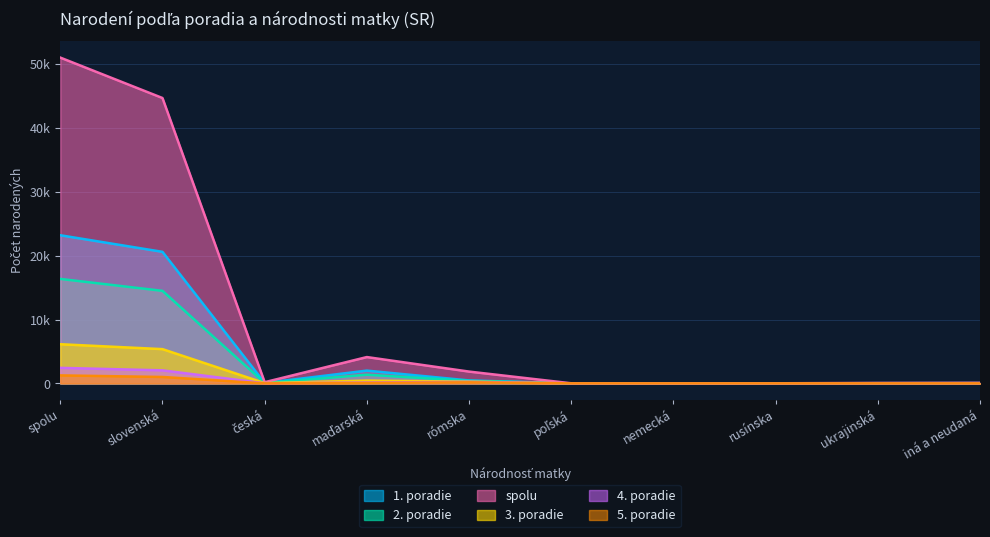

How many values in the 4. poradie series exceed 13?

4